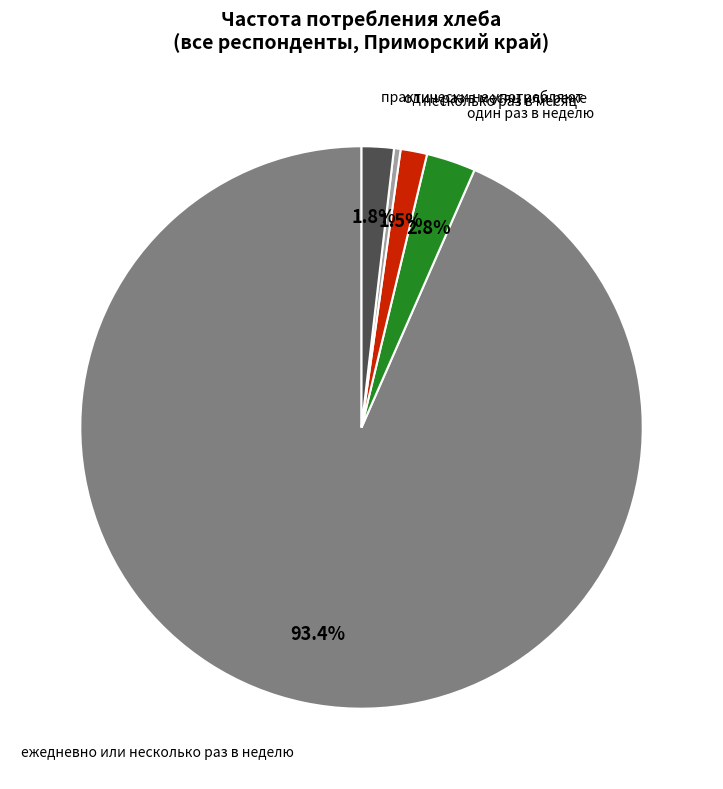

Approximately how many times larger is the value at несколько раз в месяц compared to практически не употребляют?

0.8